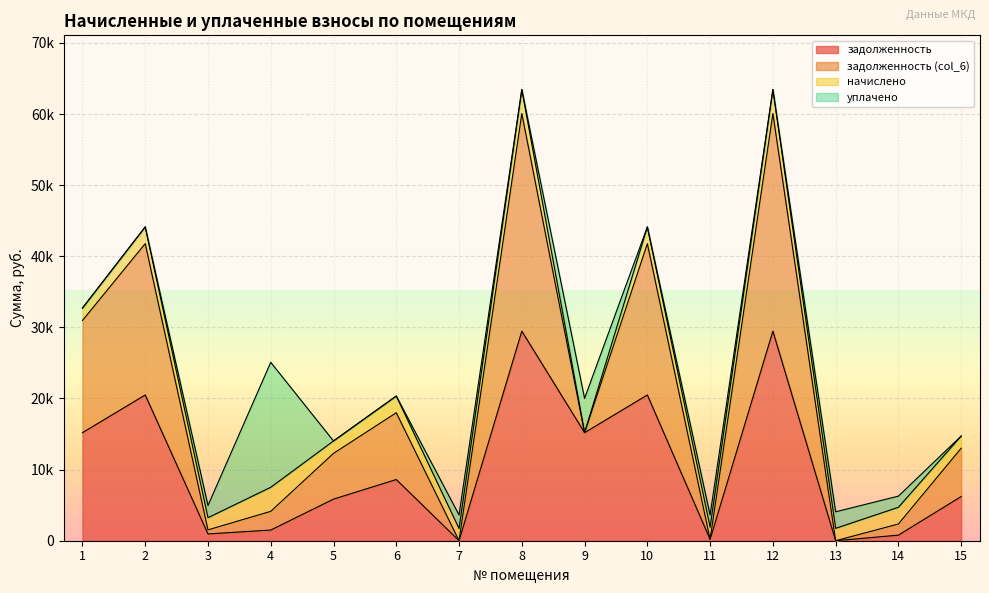

Where does the задолженность series first go above 6218?

1